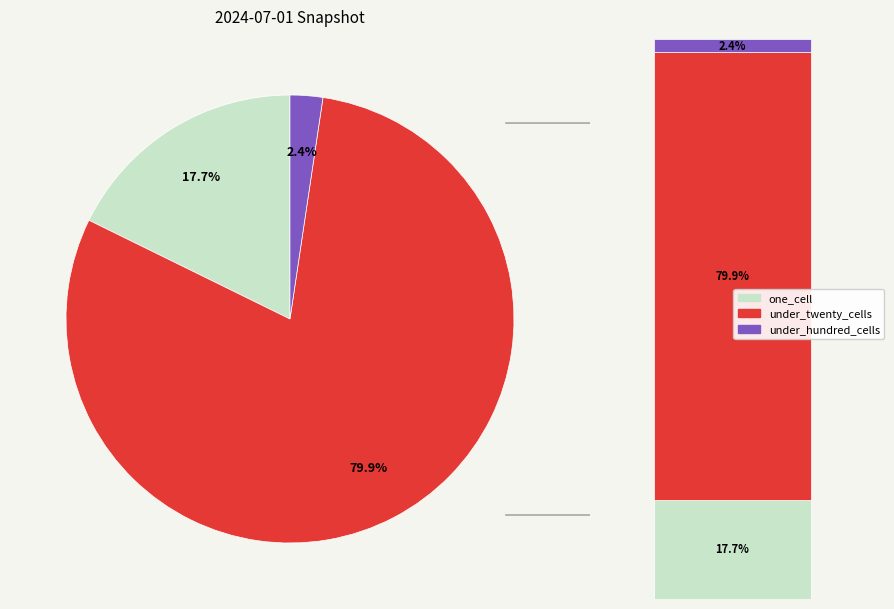

Is the sum of under_twenty_cells and under_hundred_cells greater than half?

Yes